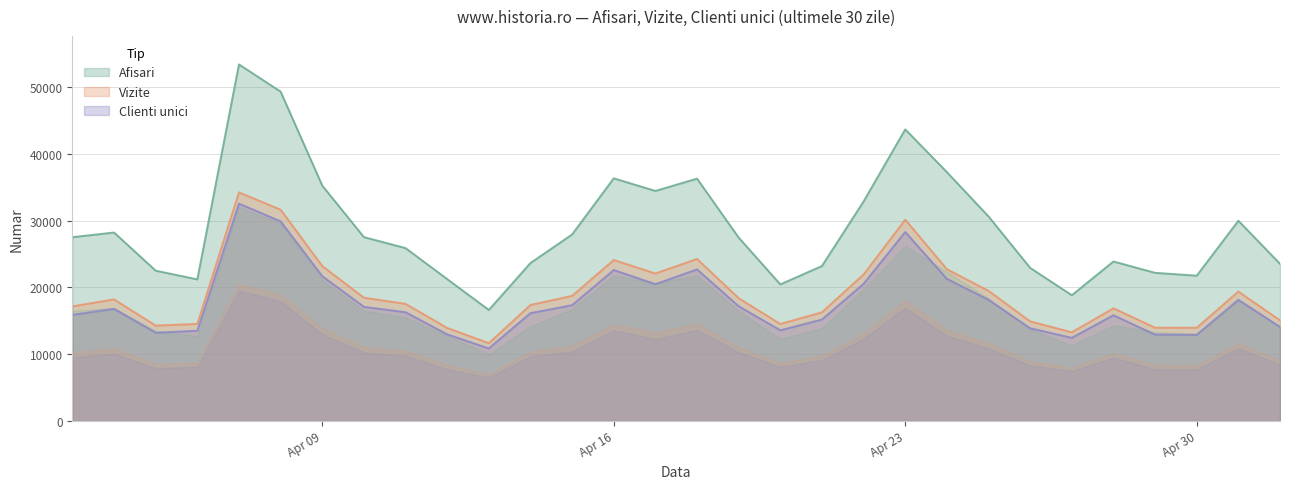

What is the difference between the Vizite values at 2024.4.4 and 2024.4.28?

1338